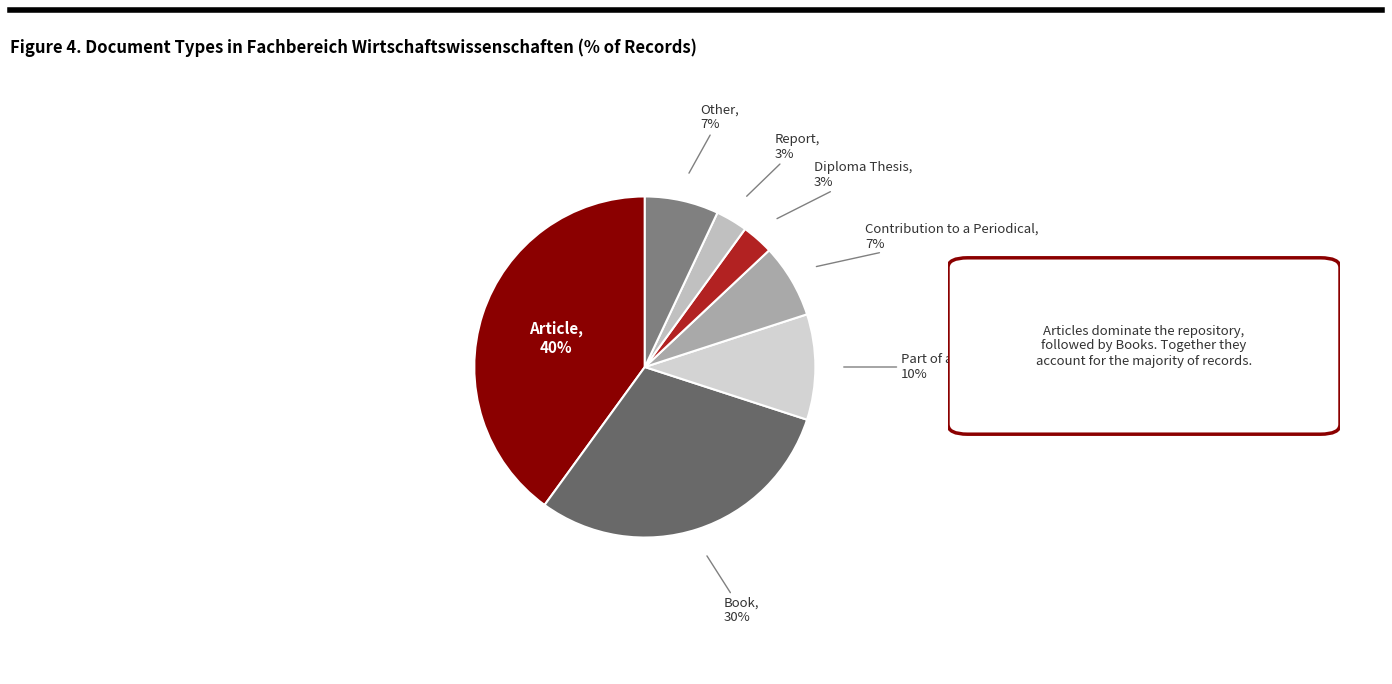

Is it true that Contribution to a Periodical is 1% of the pie?

False